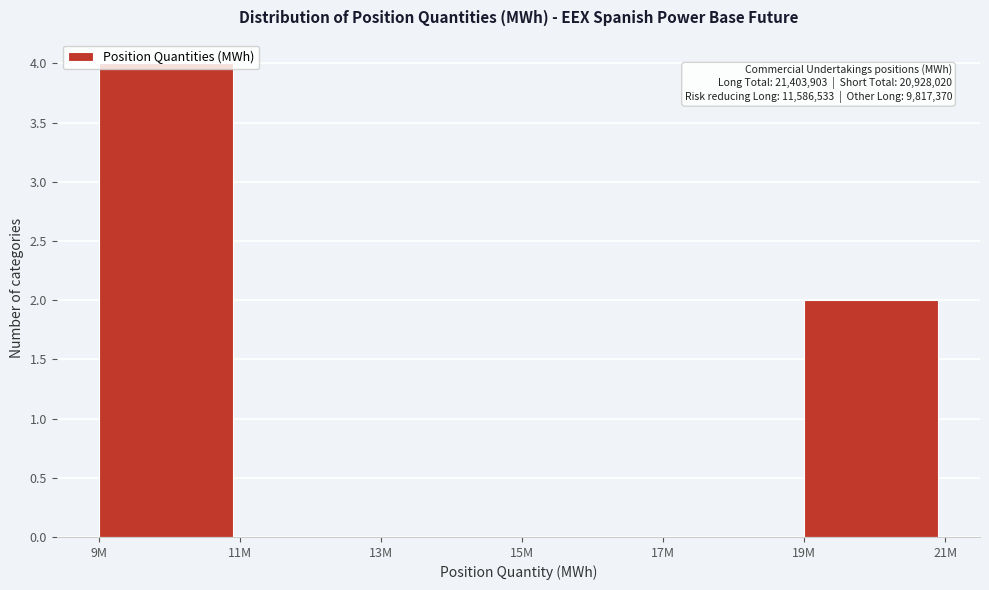

What is the sum of all values?

6